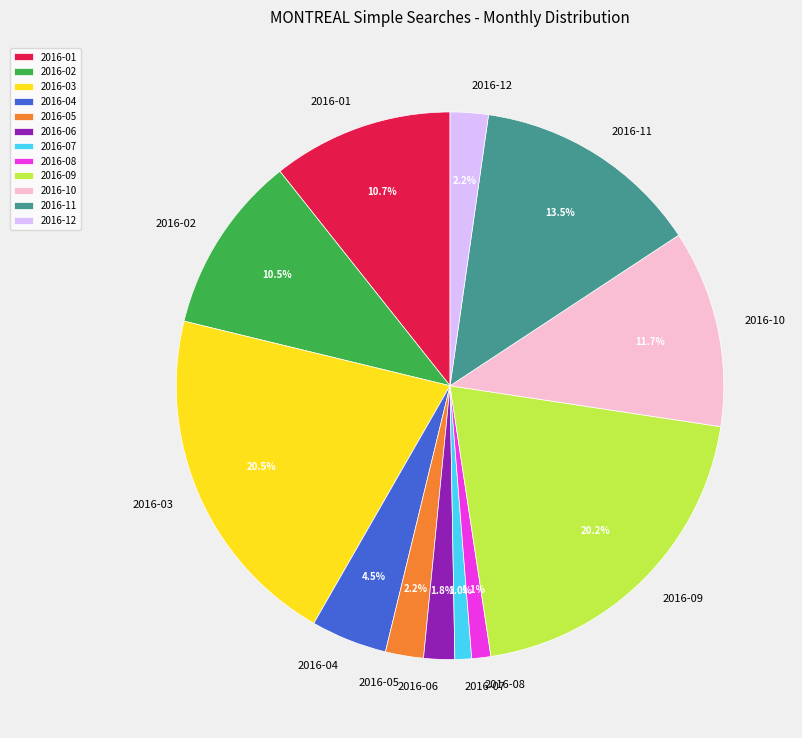

How many segments does this pie chart have?

12